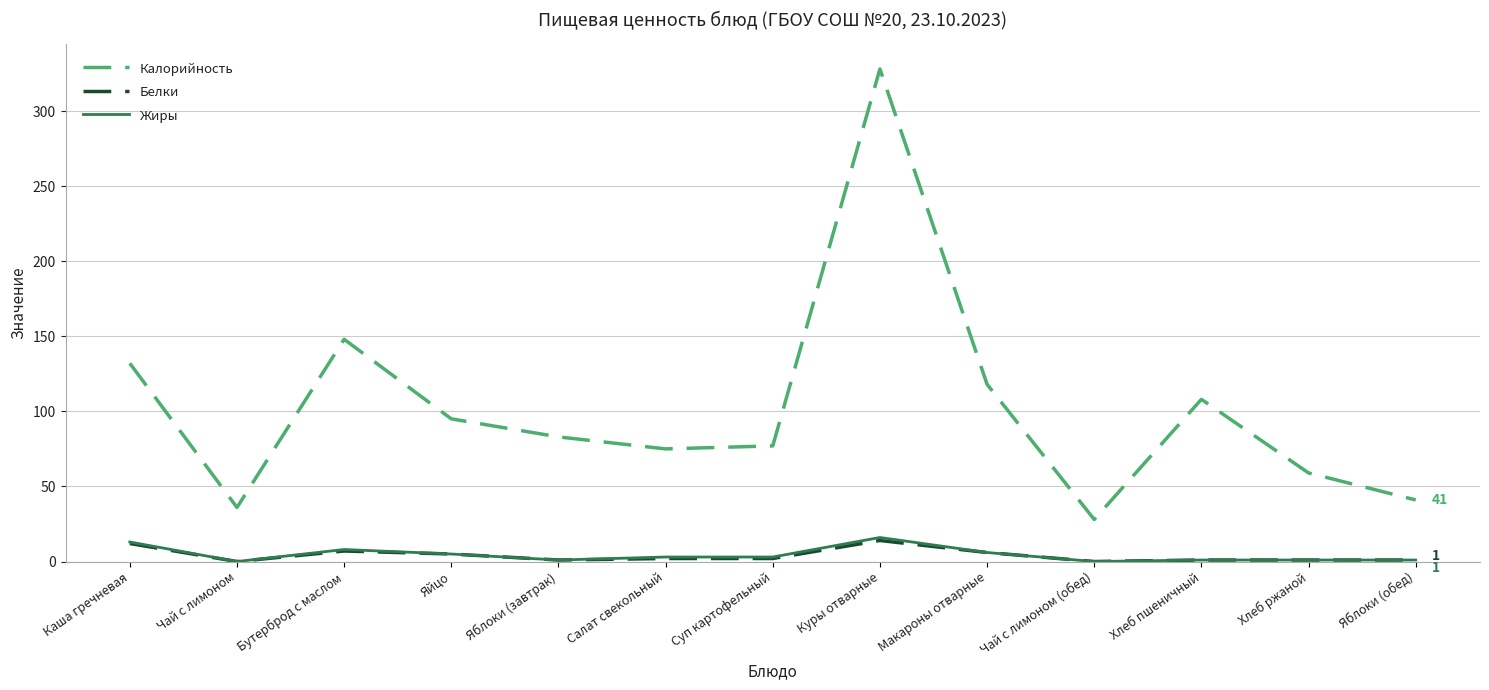

Which category has the highest value across all series?

Куры отварные